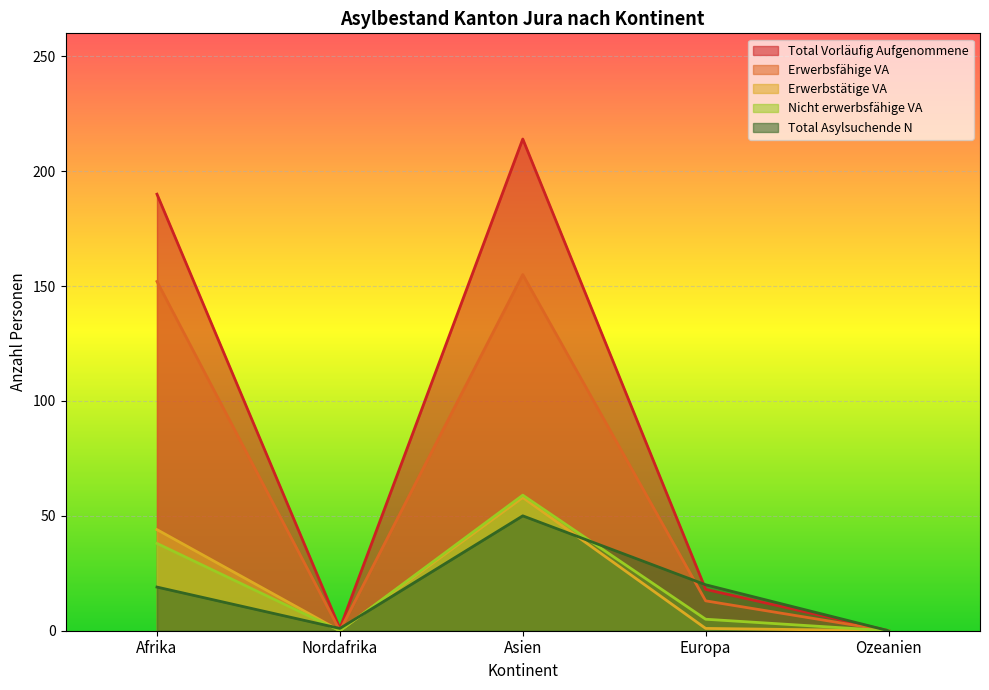

What is the approximate value of Erwerbstätige VA at Europa?

1